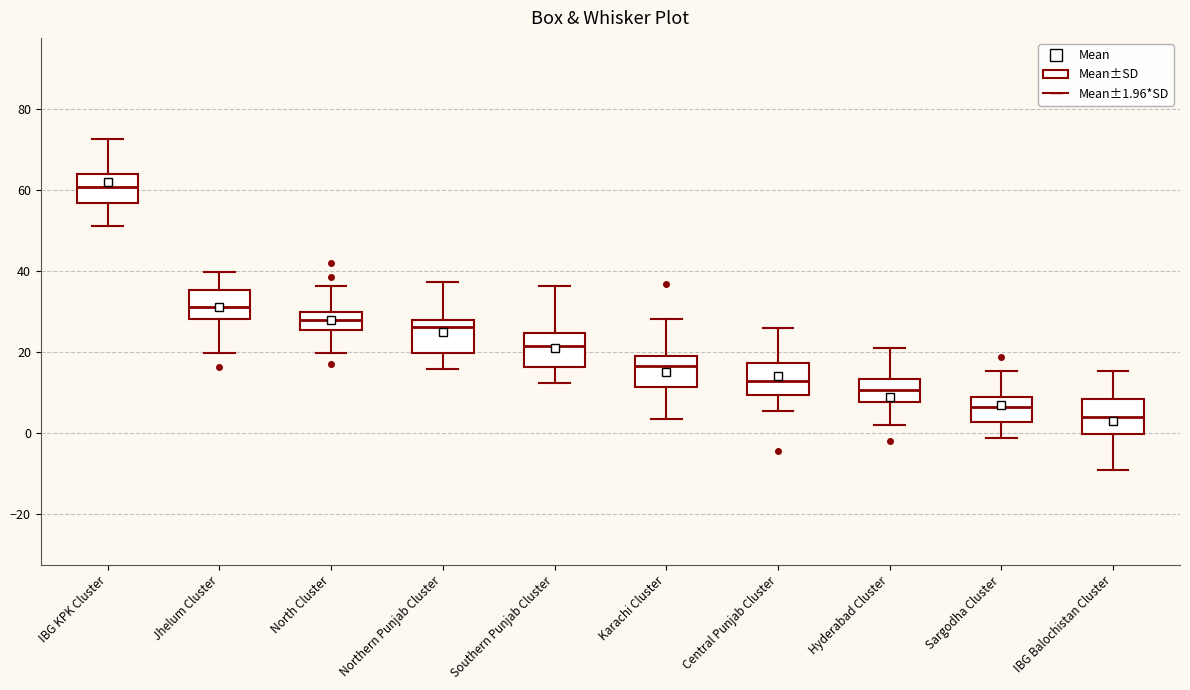

Which box's median line is the lowest?

IBG Balochistan Cluster